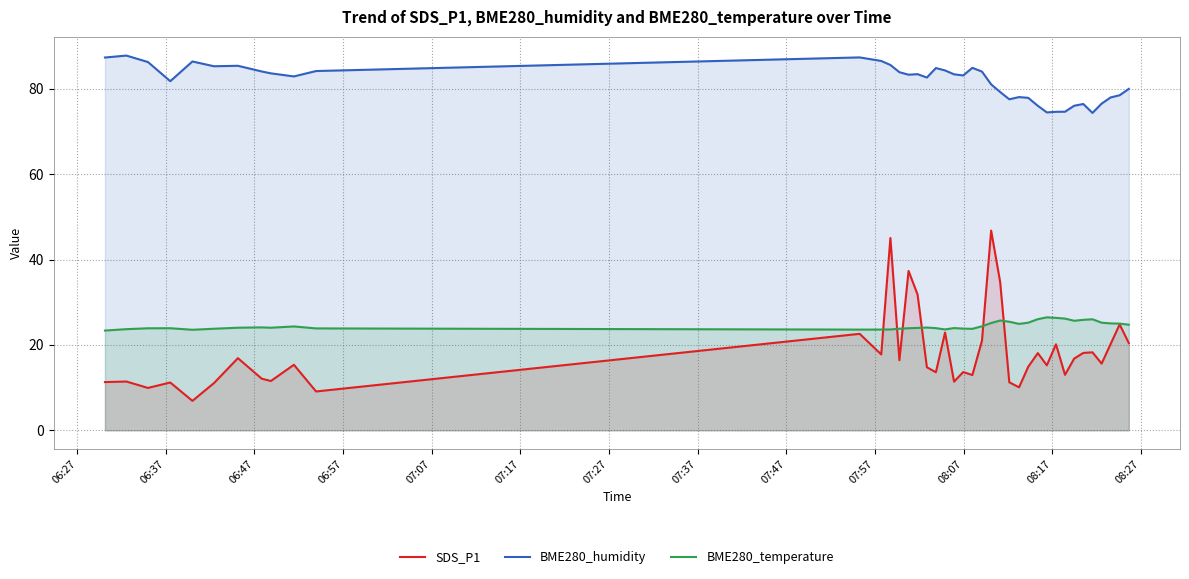

Rank the series by their maximum value, from highest to lowest.

BME280_humidity, SDS_P1, BME280_temperature